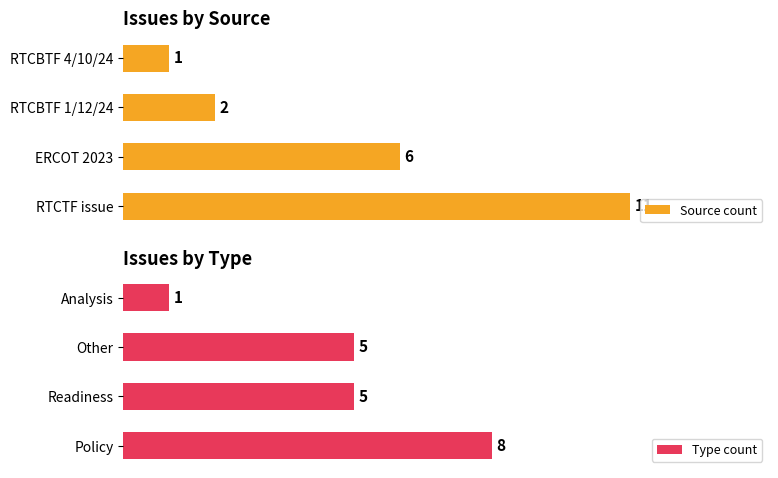

Where is Source count nearest to the value 6?

ERCOT 2023